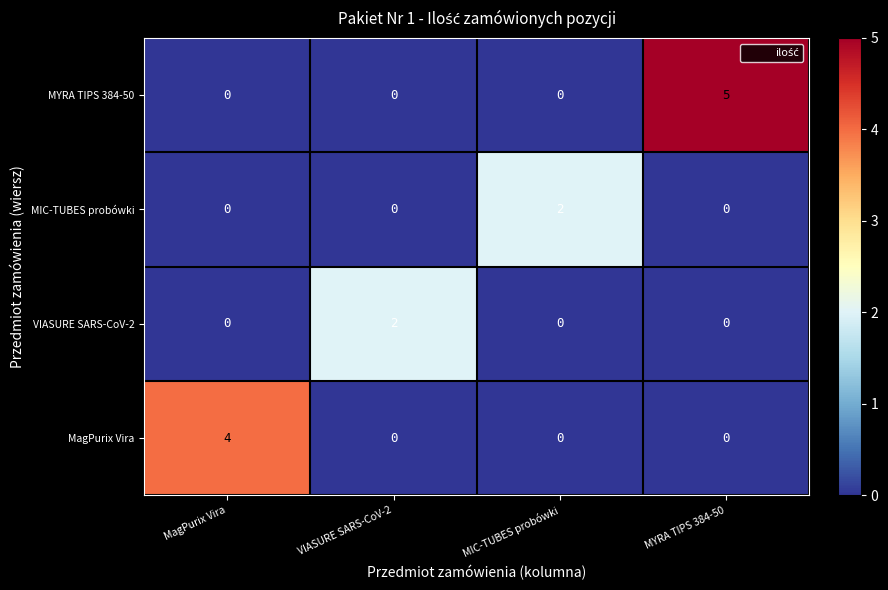

The VIASURE SARS-CoV-2 series shows -1 at MagPurix Vira. True or false?

False